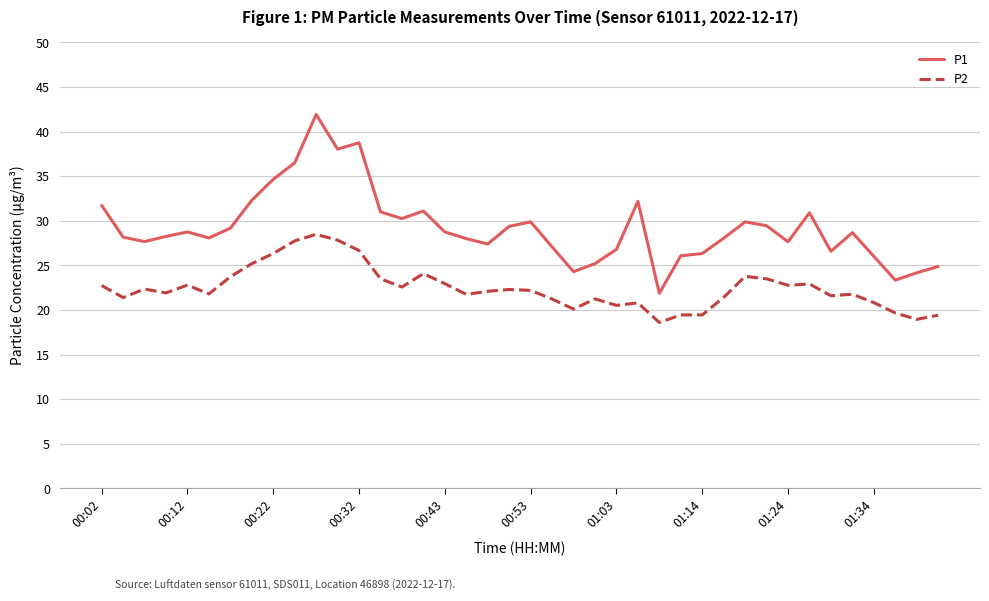

Rank the series by their average value, from lowest to highest.

P2, P1